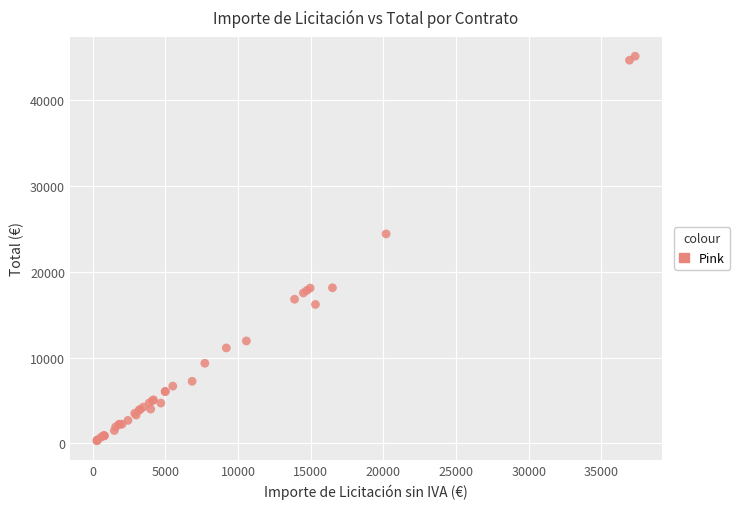

What Y value in the scatter plot is closest to 22726?

24427.5